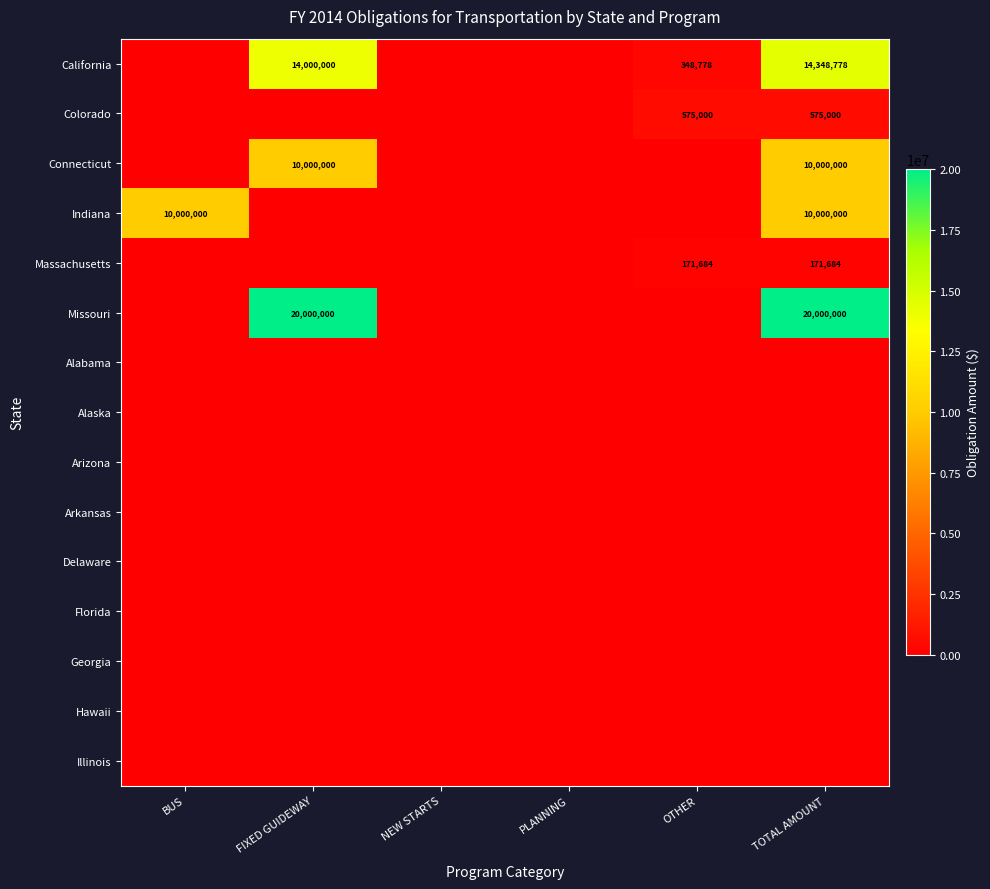

How many data points does each series have?

6